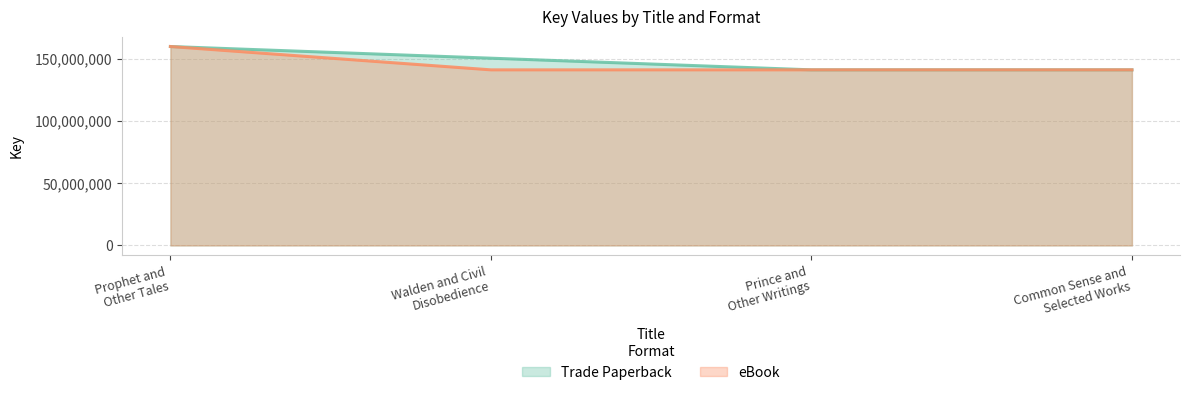

Is it true that the value at Common Sense and Selected Works is 40998647?

False